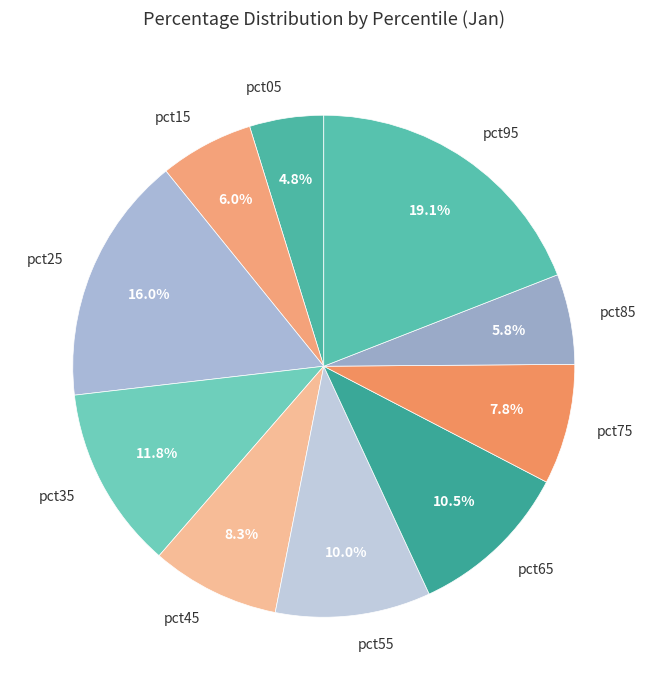

Which category has the smallest portion of the pie?

pct05